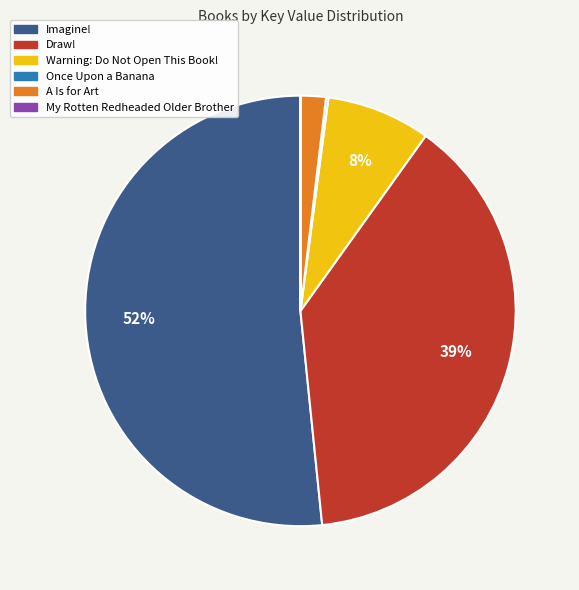

To the nearest percent, what is the average slice percentage?

17%